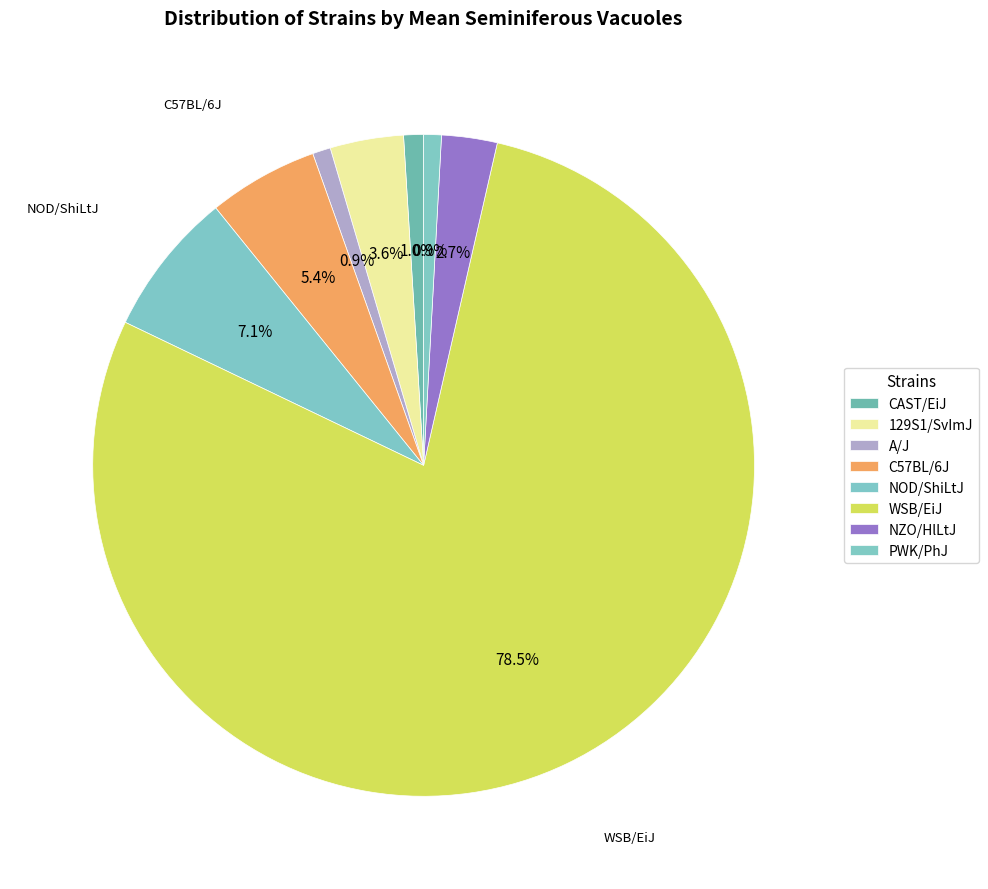

Which category has the biggest portion of the pie?

WSB/EiJ